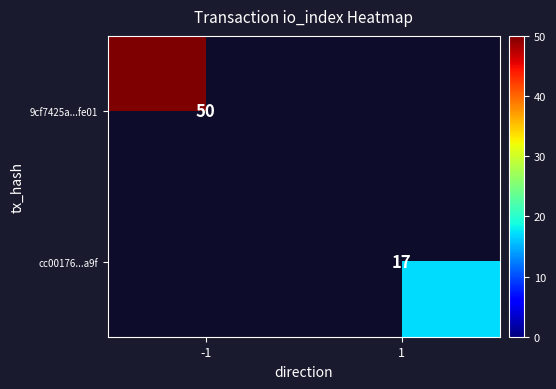

Is it true that cc00176...a9f equals 17 at 1?

True